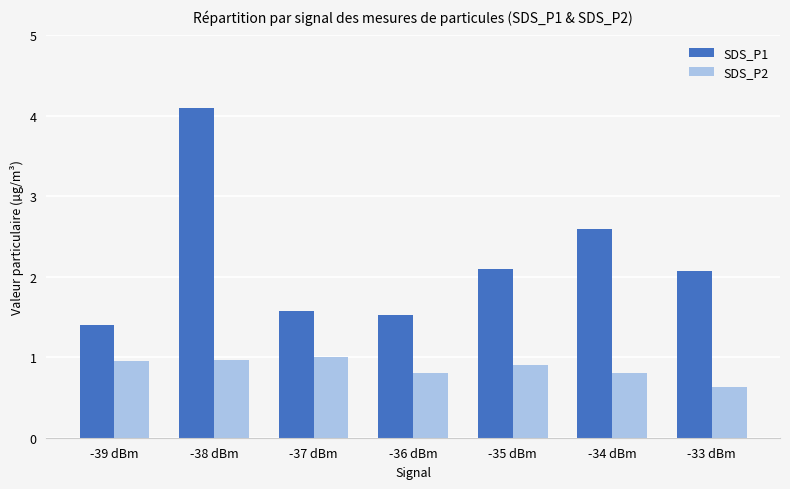

What is the greatest value displayed?

4.1